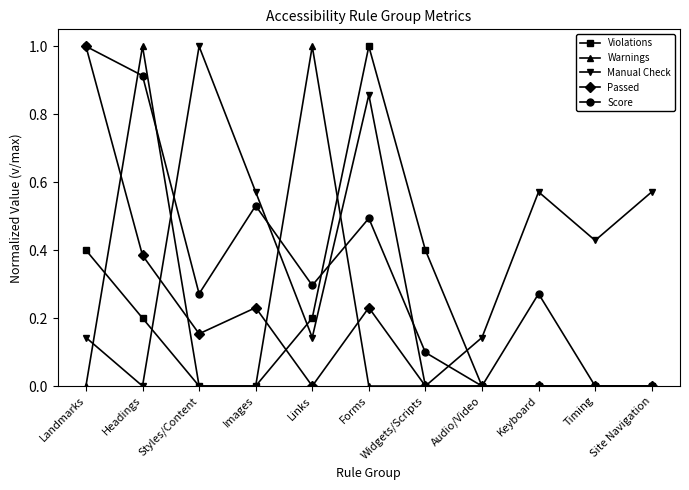

At how many categories does at least one series exceed 0?

11